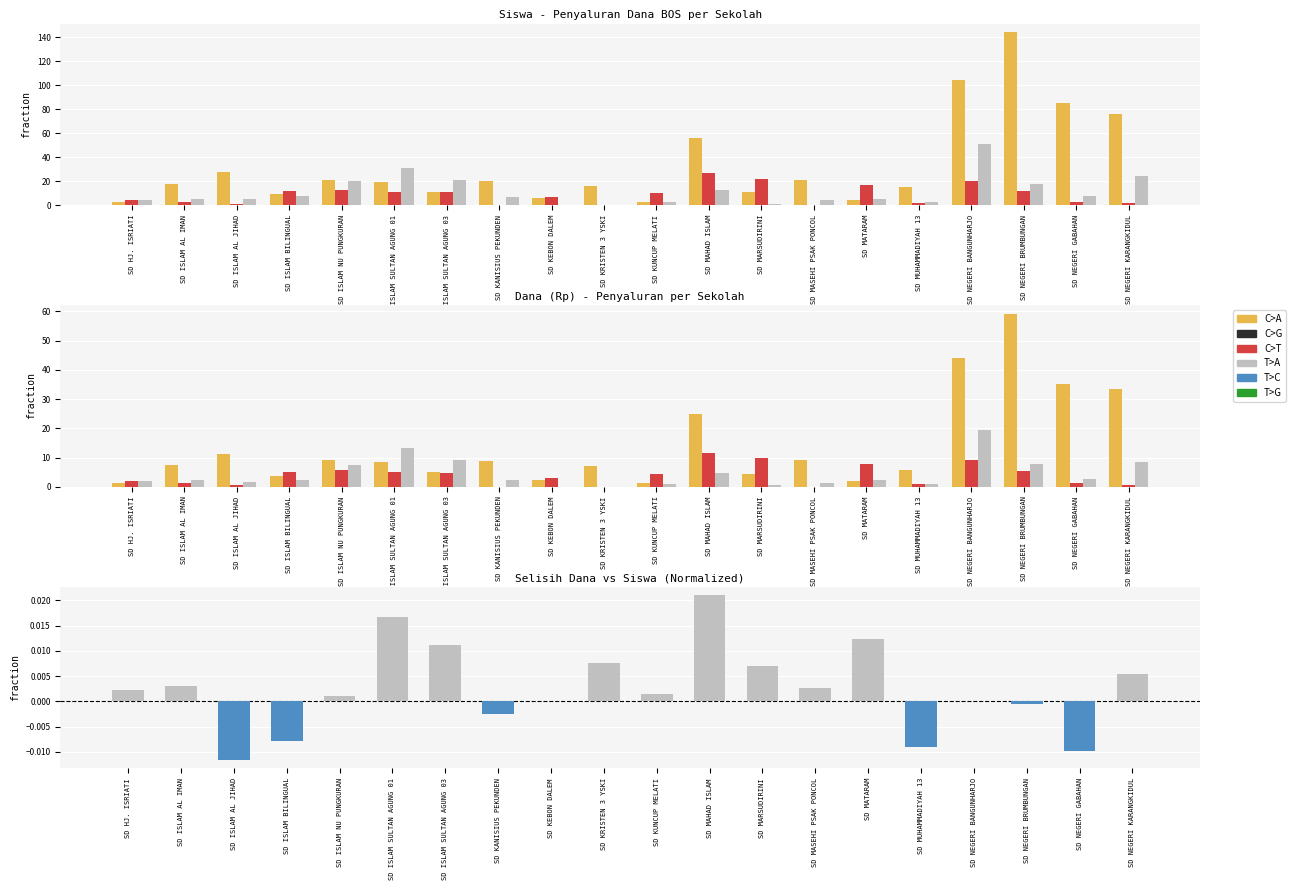

What is the value of the C>A bar at the 9th from the left?

2.2